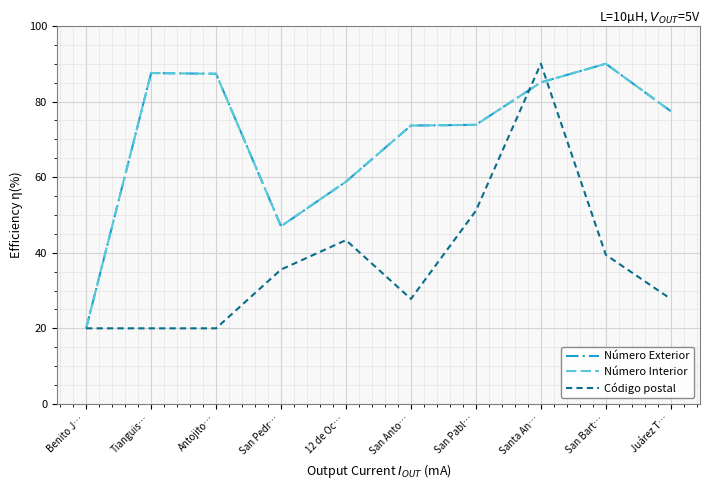

Does the chart display data point markers on the line(s)?

No